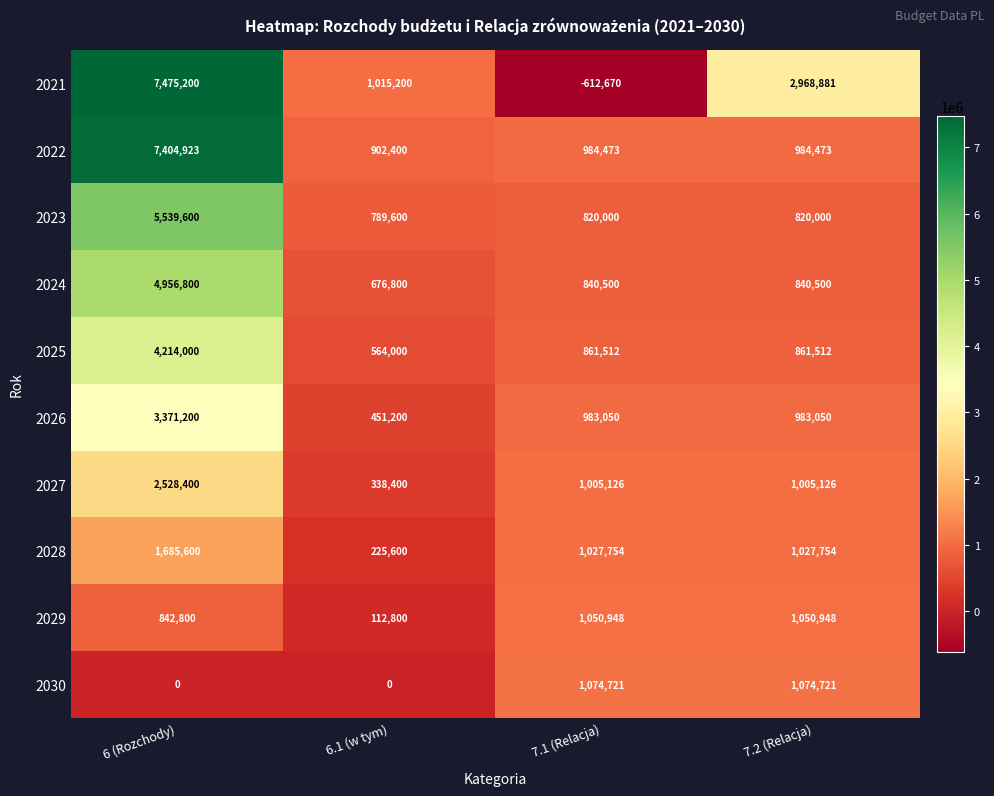

What is the difference between the maximum and minimum values in the 2029 series?

938148